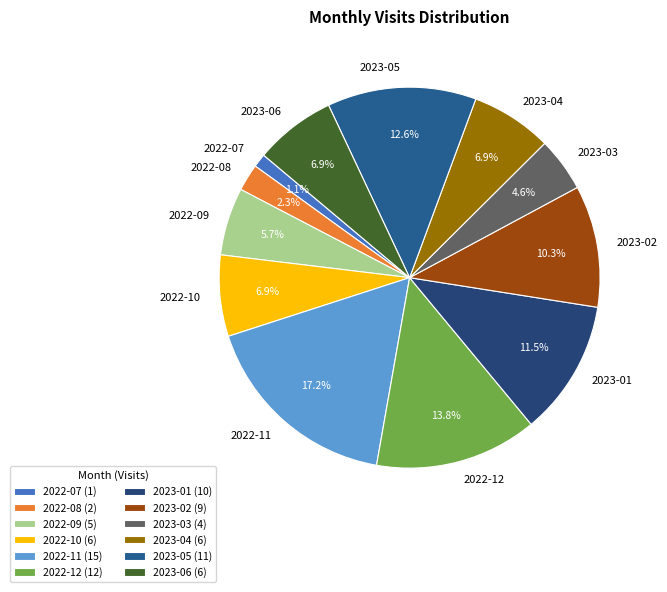

The 2022-12 slice represents 14% of the pie. True or false?

True